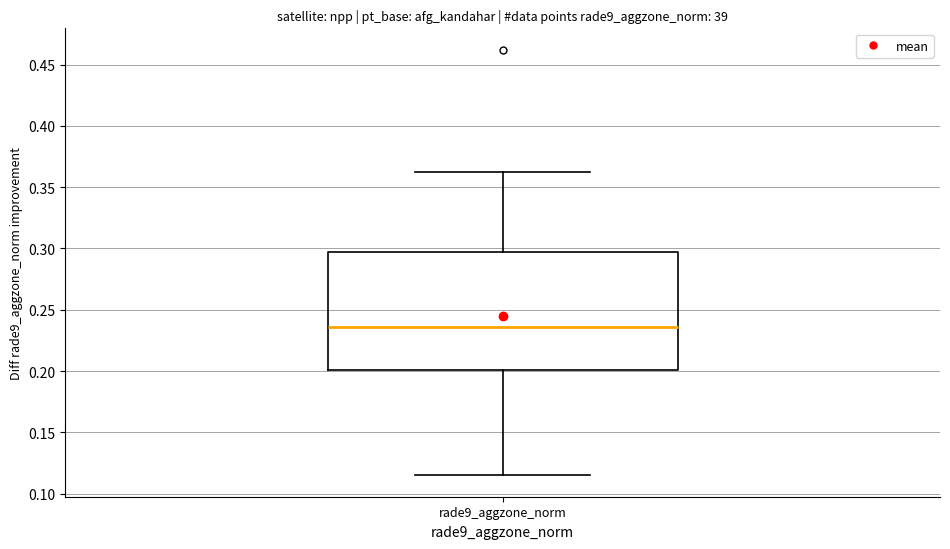

Transcribe this box plot: give where the median line is, the range the box spans, and where the two whiskers end, as read against the y-axis. The values are not printed on the chart, so give them approximately, as read against the axis.

median 0.235, box 0.200 to 0.295, whiskers 0.115 to 0.365